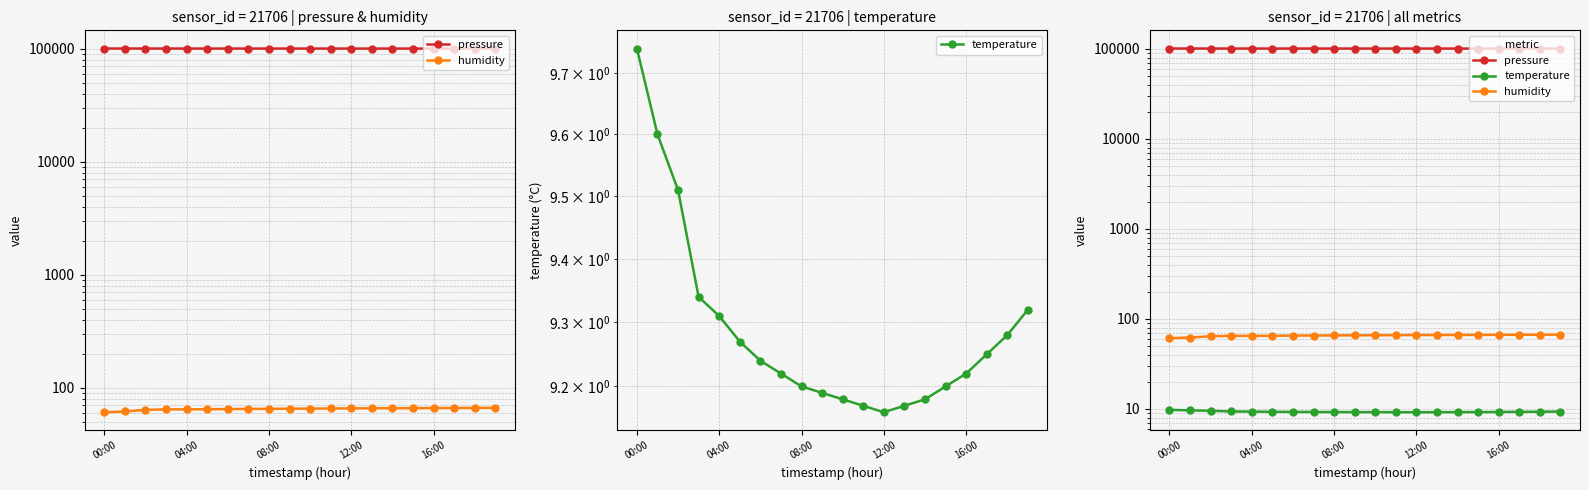

True or false: humidity and pressure intersect in this chart.

False